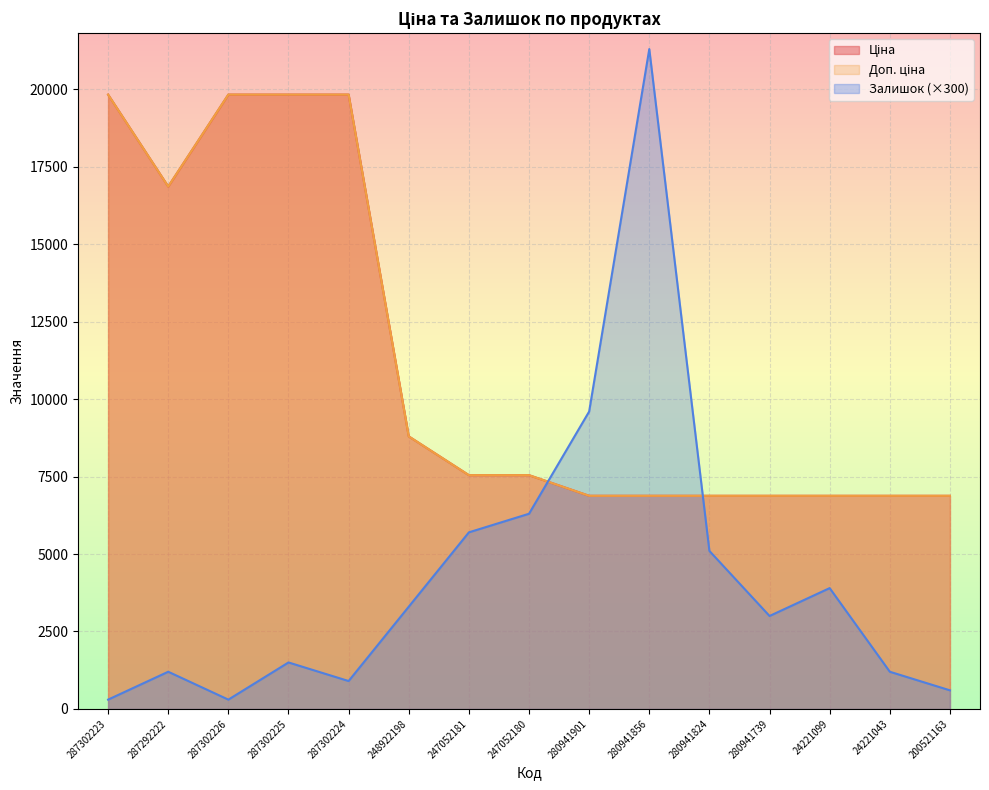

Which series has the widest spread of values?

Залишок